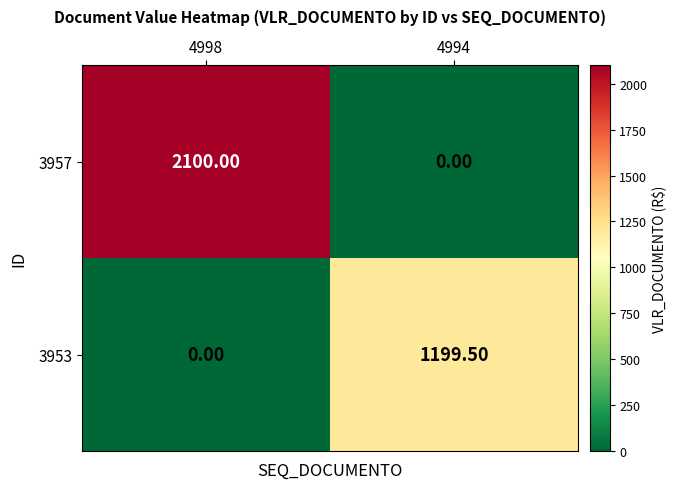

What is the greatest value displayed?

2100.0